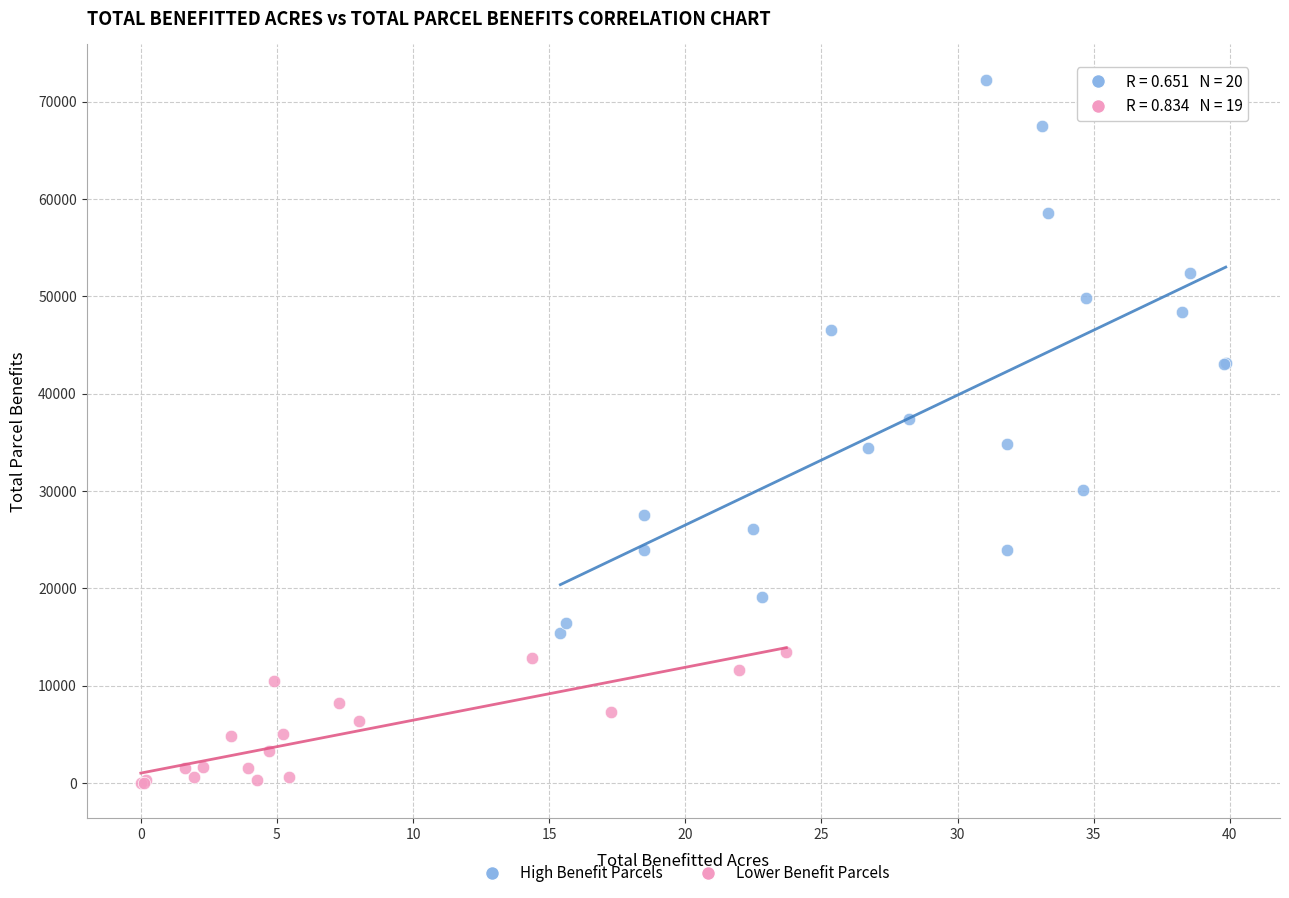

Which series reaches the minimum Y coordinate?

Lower Benefit Parcels